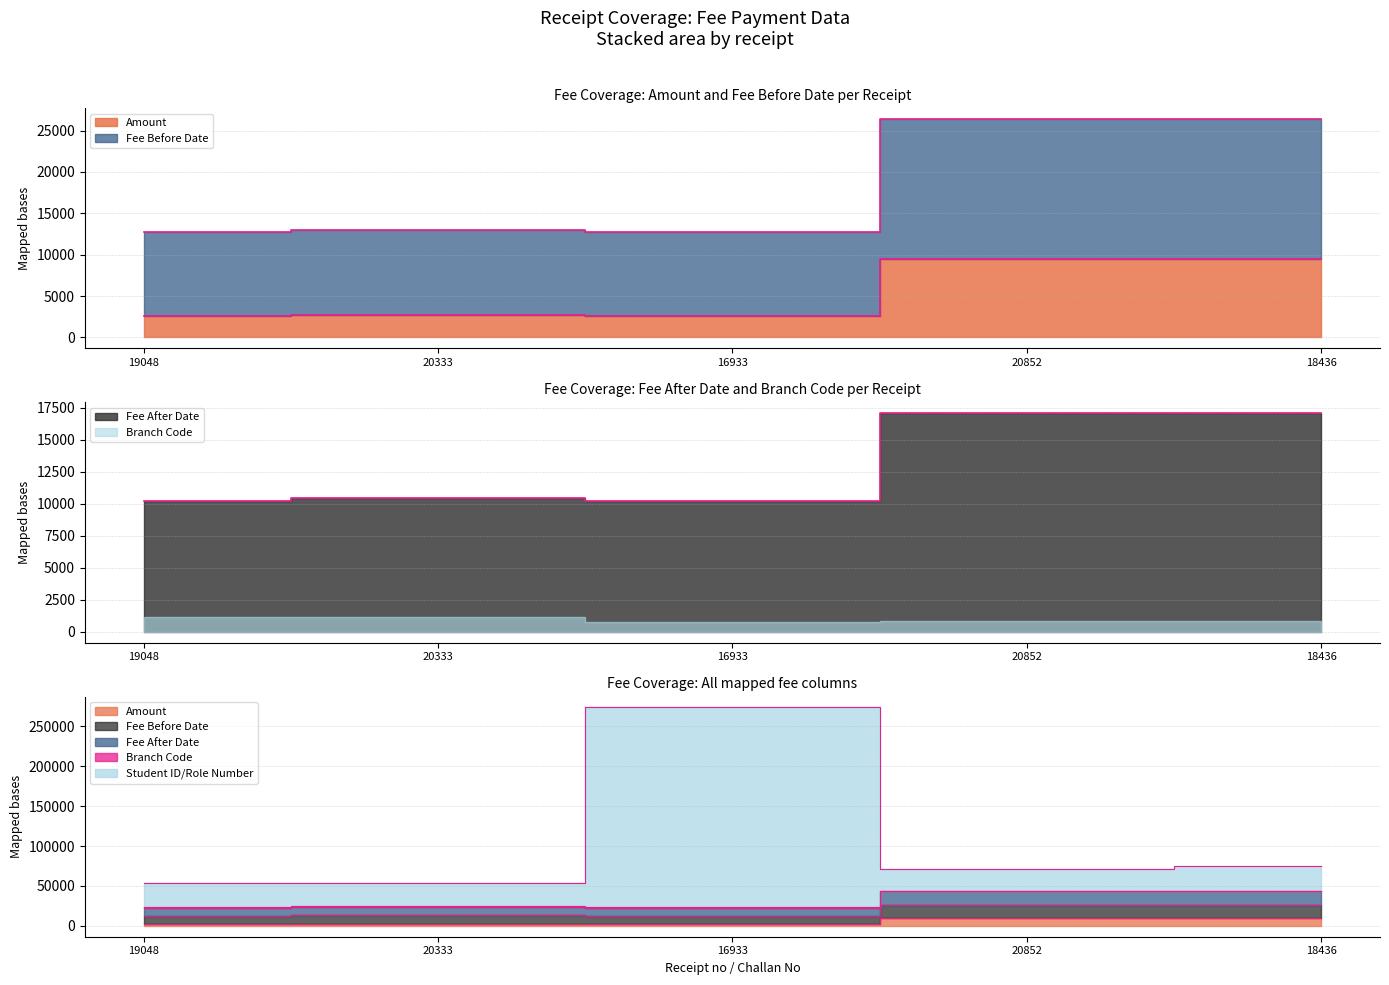

At how many categories does at least one series exceed 162977?

1